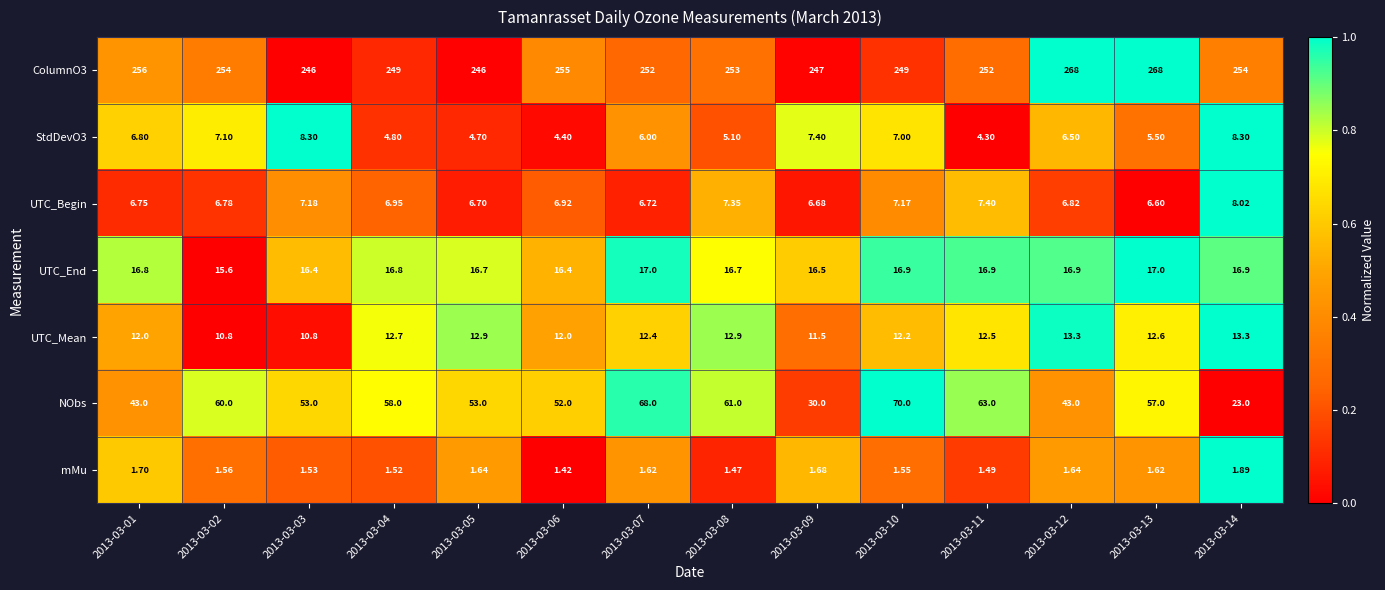

Is the value of mMu at 2013-03-04 greater than the value of NObs at 2013-03-01?

No